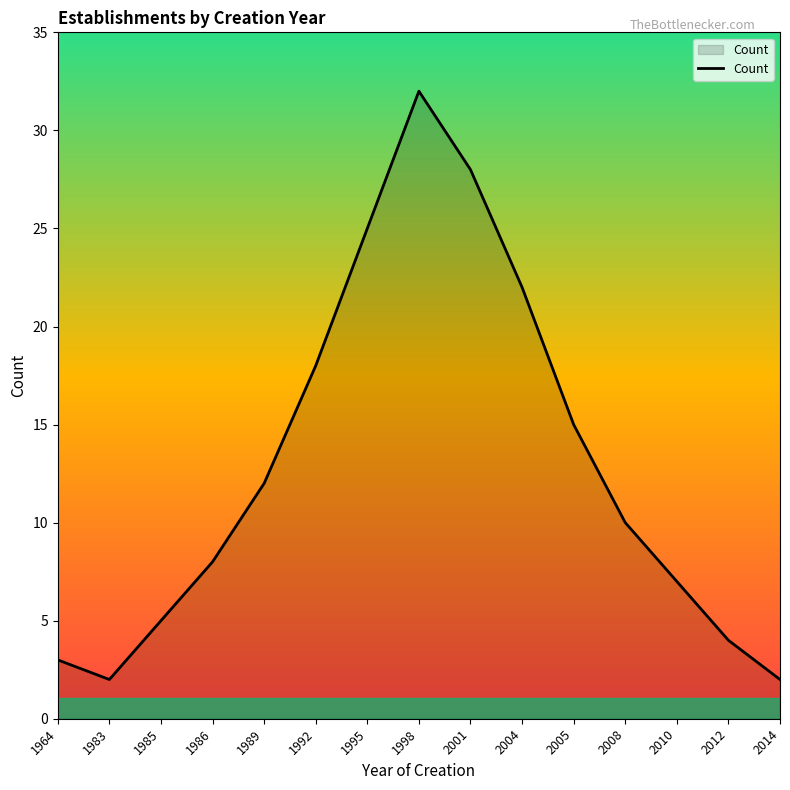

Is it true that the value at 1985 is 2?

False